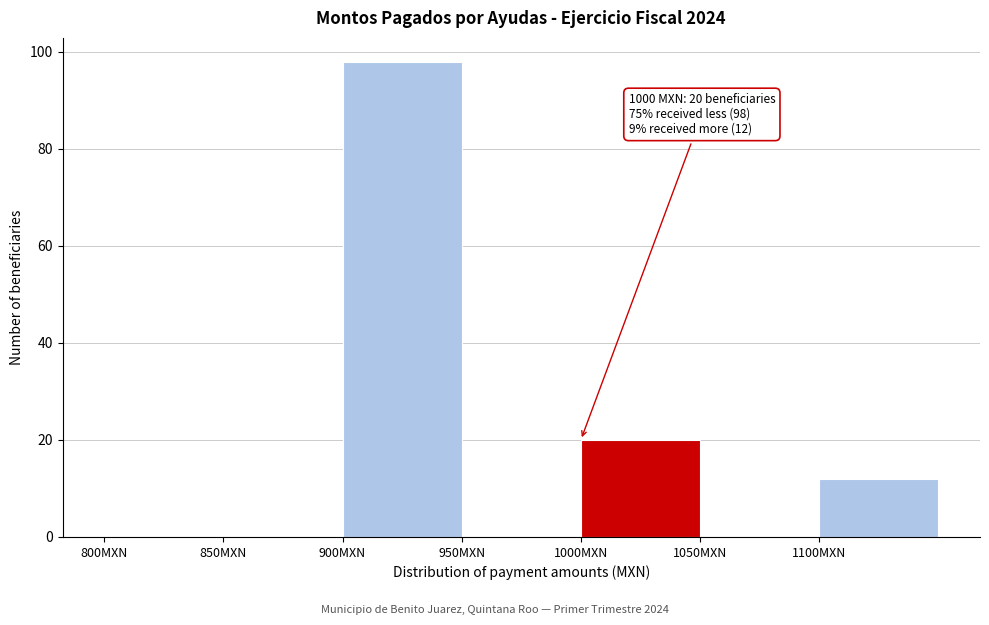

Which range on the x-axis has the tallest bar?

900 to 950